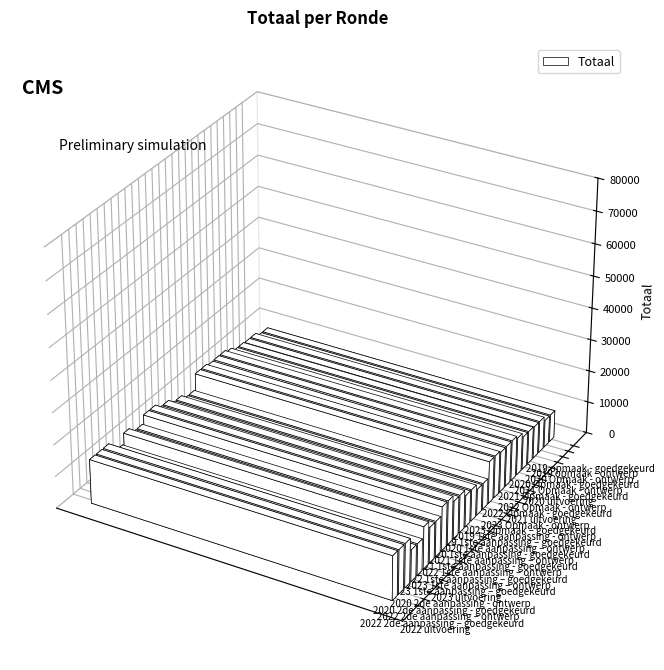

At which label does the data first exceed 11825?

2022 uitvoering